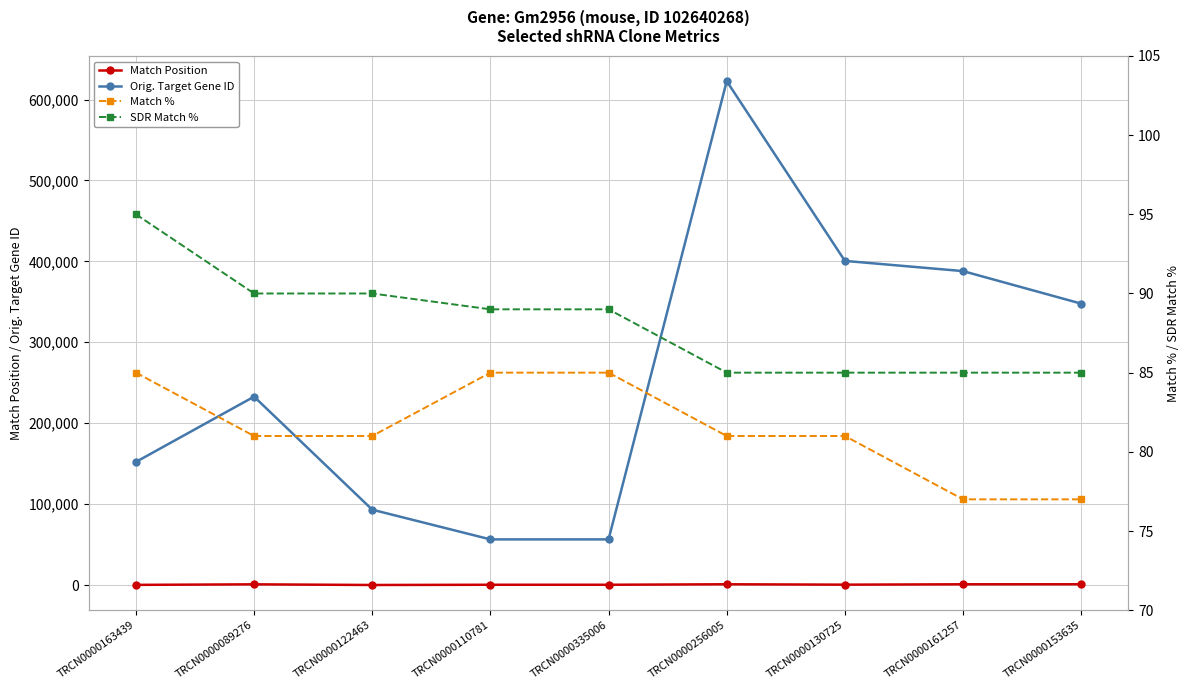

What is the average value of the Match Position series?

538